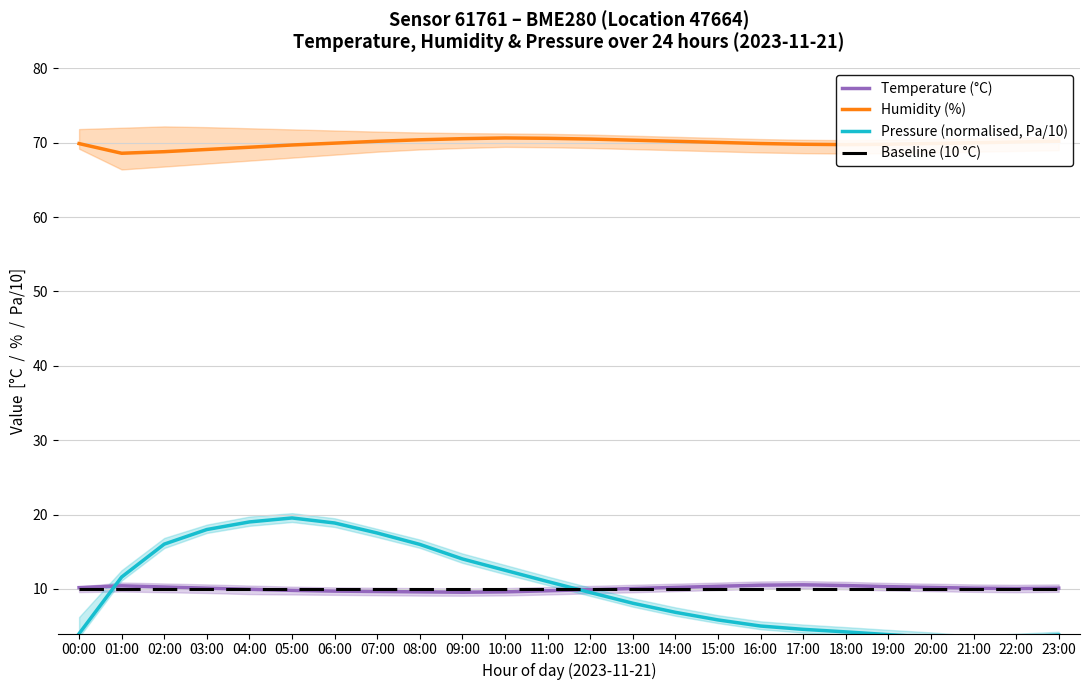

The Humidity (%) series shows 105.7 at 13:00. True or false?

False